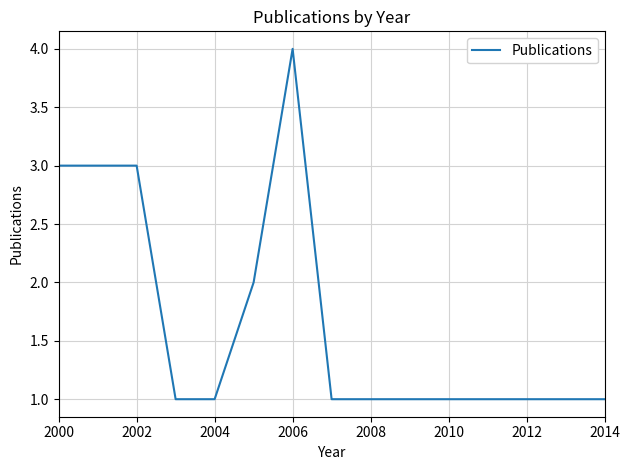

What is the maximum value shown in the chart?

4